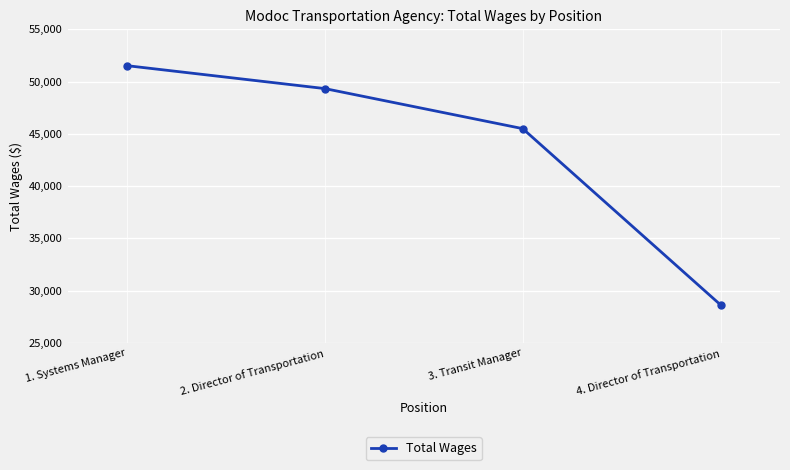

What is the ratio of the value at 1. Systems Manager to the value at 4. Director of Transportation?

1.8